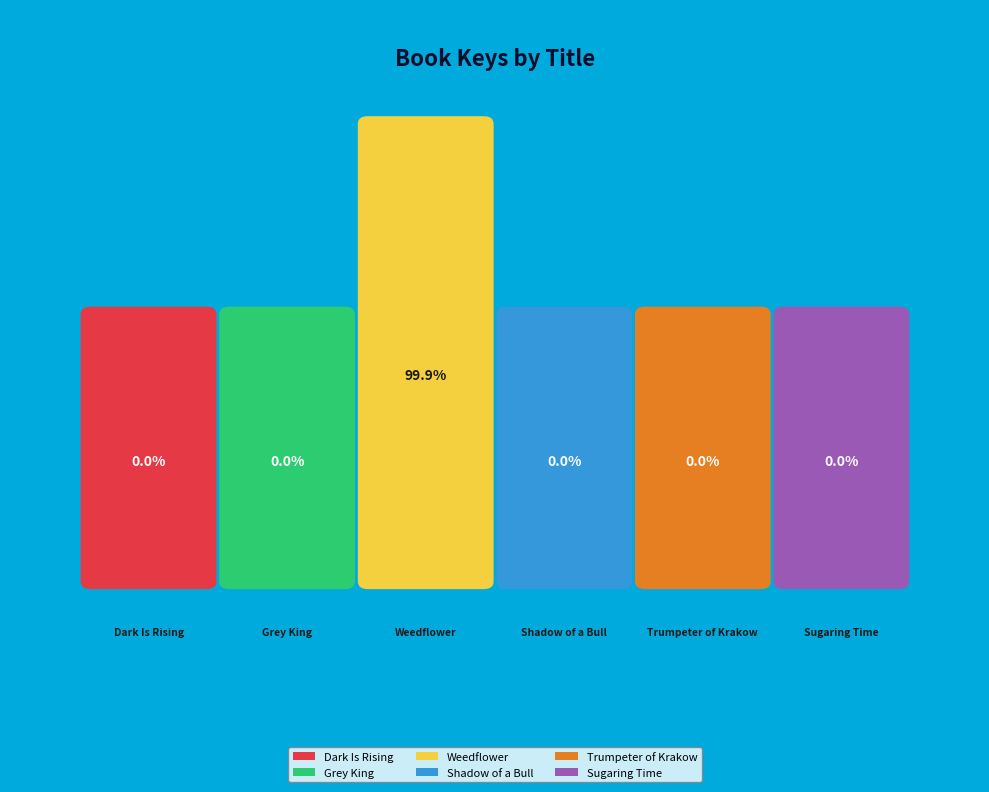

Which category has the smallest portion of the pie?

Sugaring Time